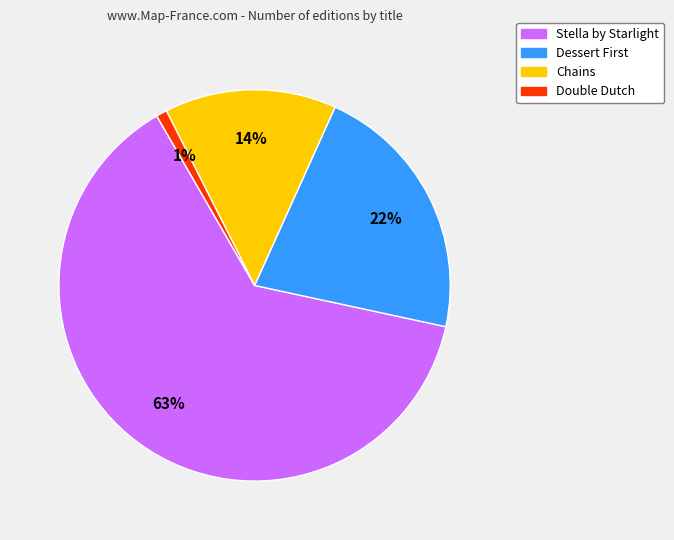

How many slices are in this pie chart?

4